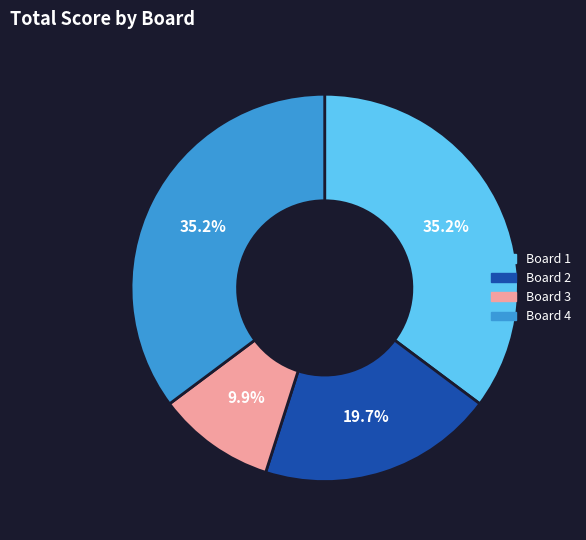

Is there any slice that represents more than half of the pie?

No